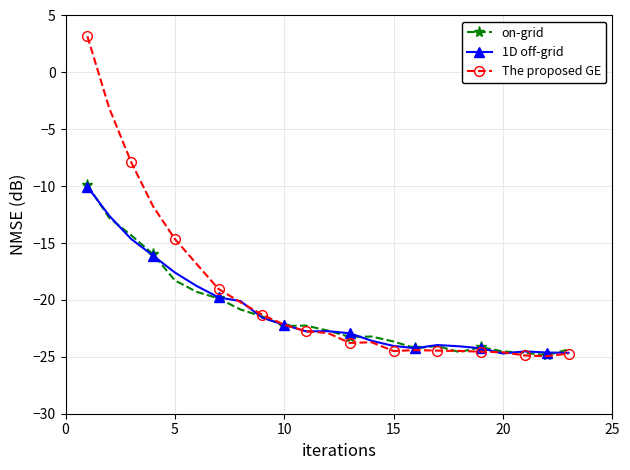

True or false: on-grid has more than 1 points higher than both neighbors.

True